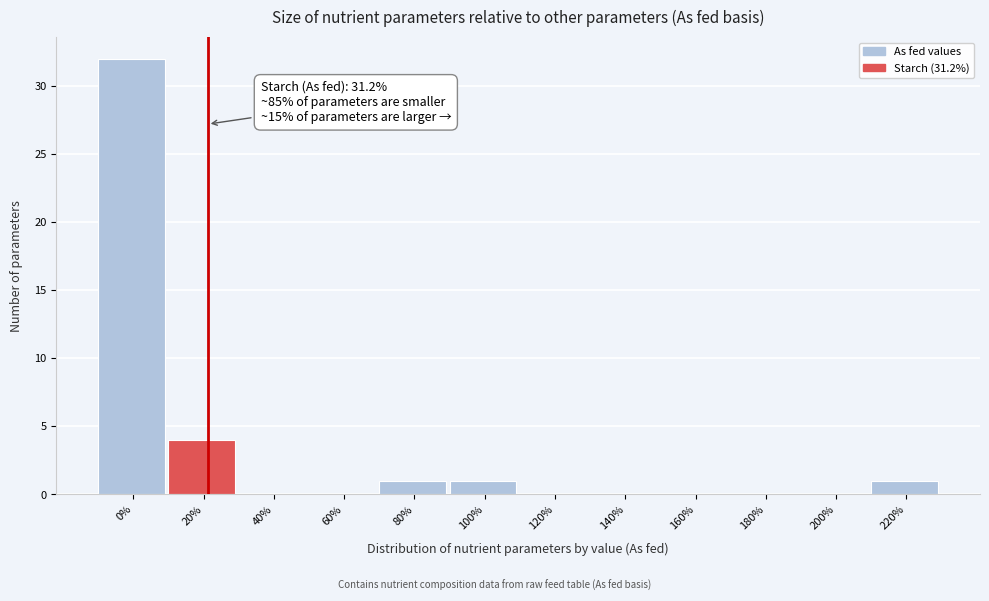

Reading right to left, list all the values displayed in this chart.

220%=1	200%=0	180%=0	160%=0	140%=0	120%=0	100%=1	80%=1	60%=0	40%=0	20%=4	0%=32